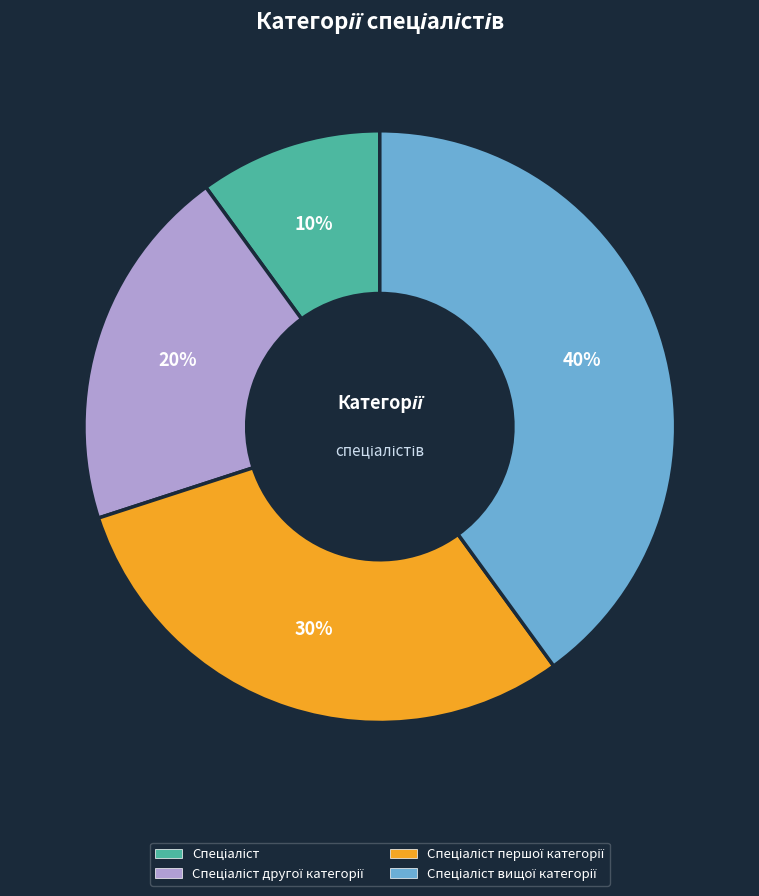

To the nearest percent, what is the average slice percentage?

25%